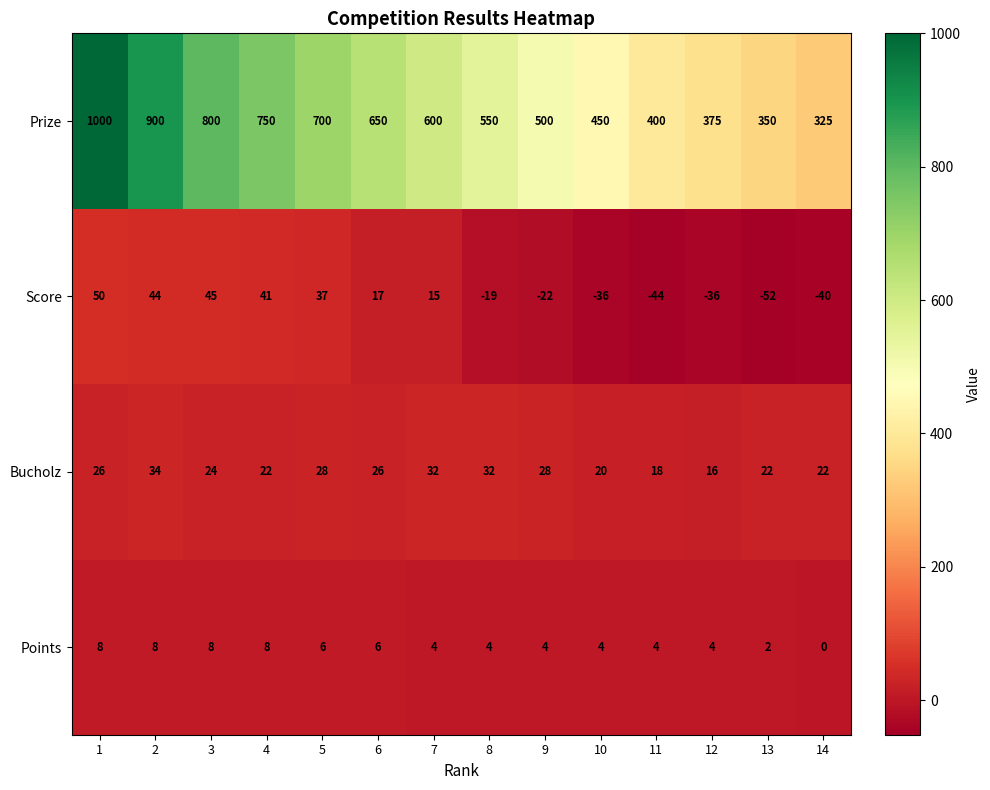

What is the sum of all Bucholz values?

350